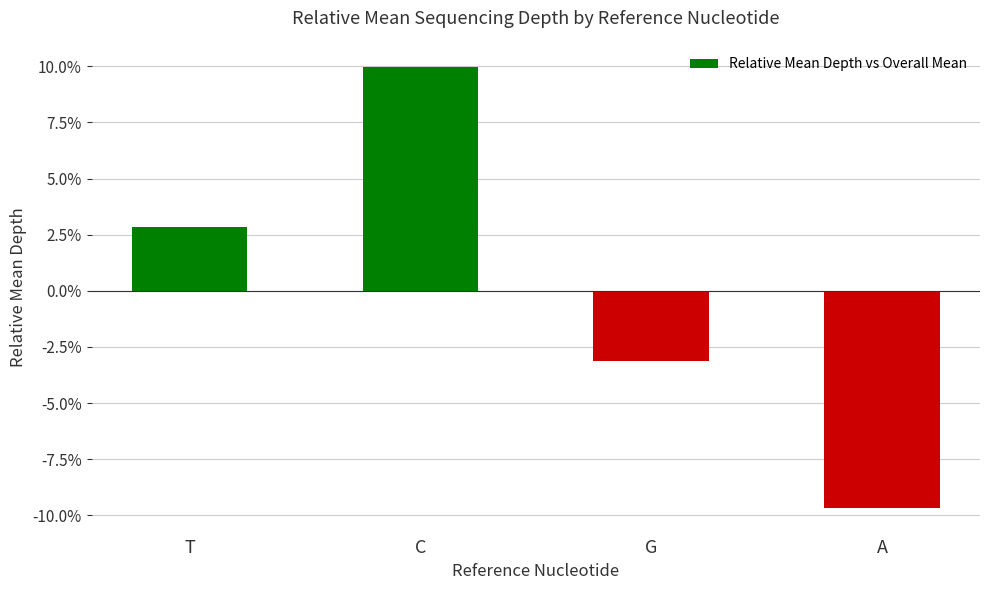

What is the maximum value shown in the chart?

0.1